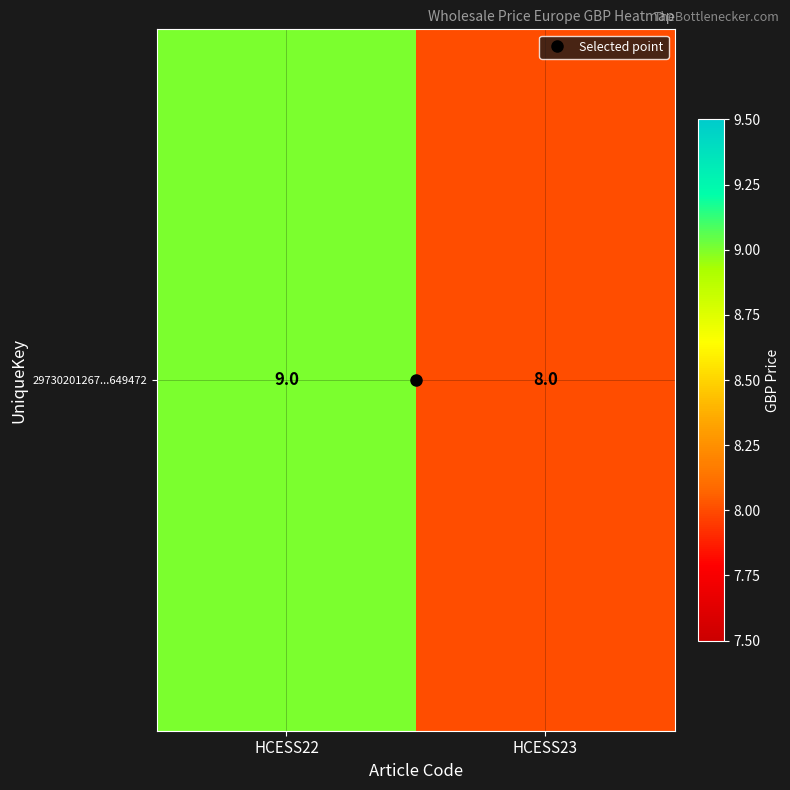

Approximately how many times larger is the value at HCESS23 compared to HCESS22?

0.9